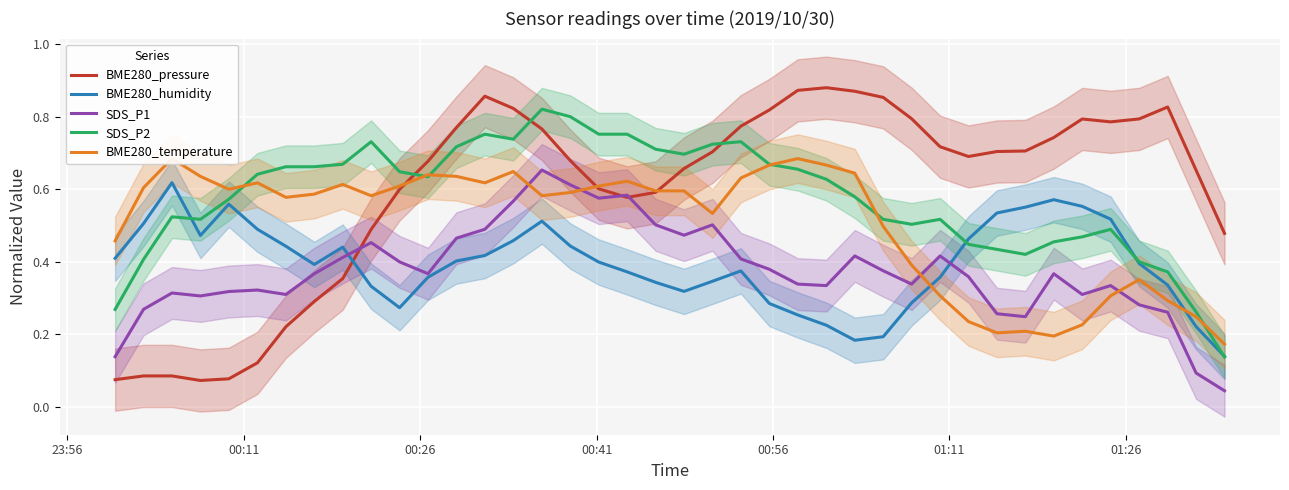

How many times do SDS_P1 and BME280_temperature cross each other?

4